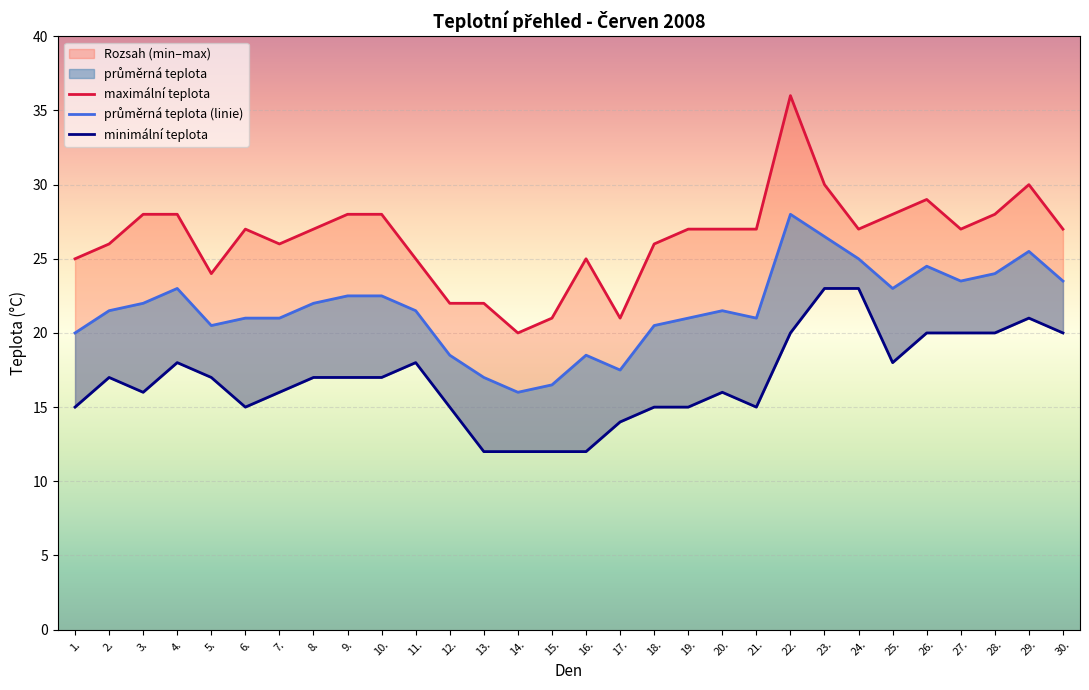

At which category does the chart reach its minimum across all series?

13.